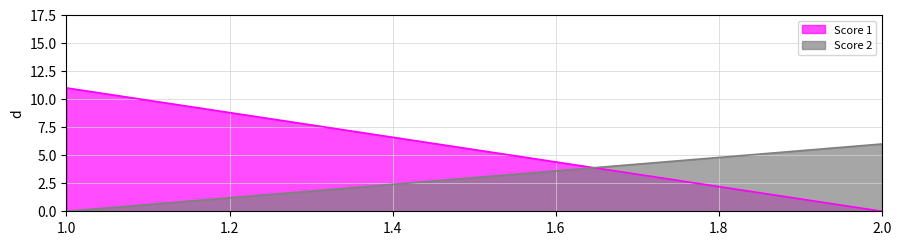

What is the greatest value displayed?

11